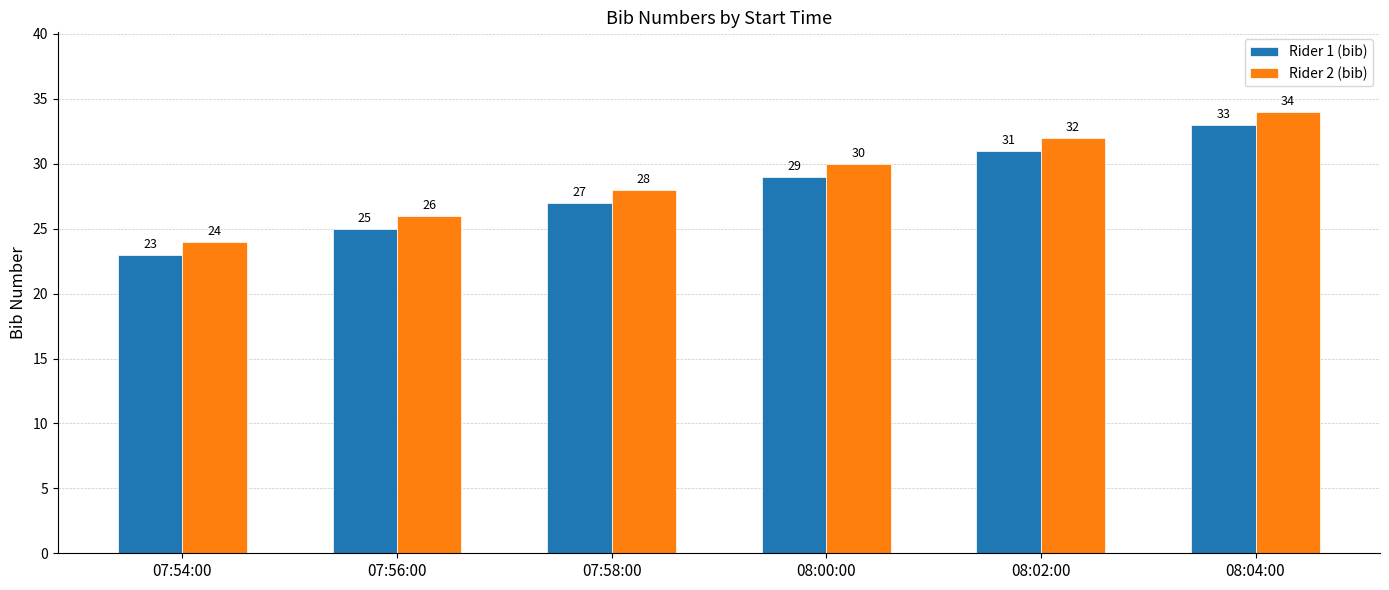

Is the value of Rider 2 (bib) at 07:54:00 greater than the value of Rider 1 (bib) at 08:02:00?

No